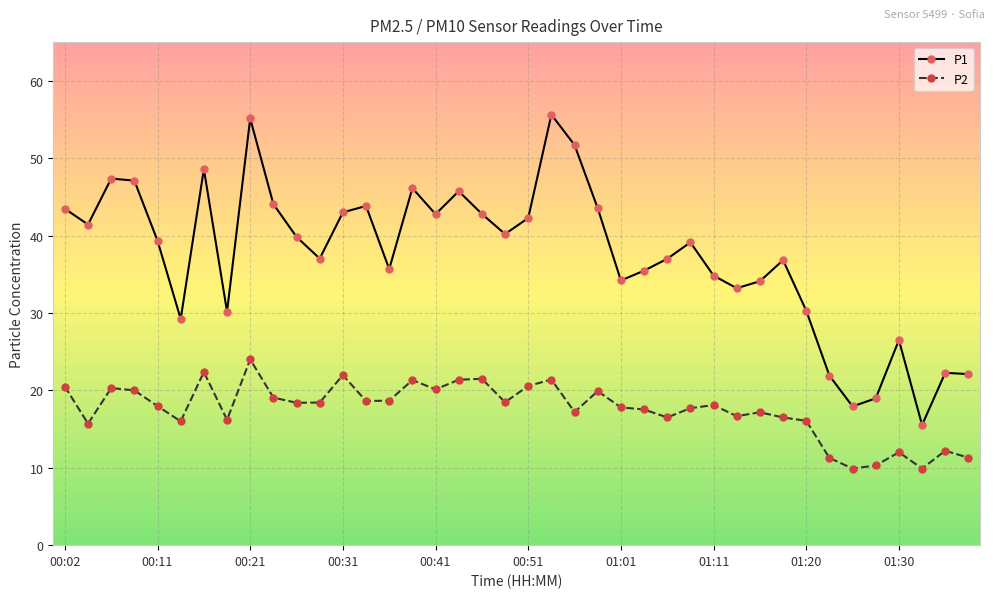

What is the value of the P2 point at the 22nd from the left?

21.4